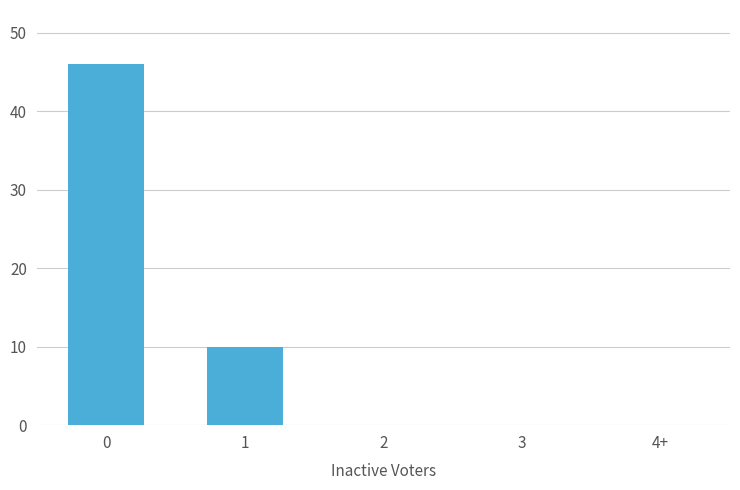

What is the sum of all values?

56